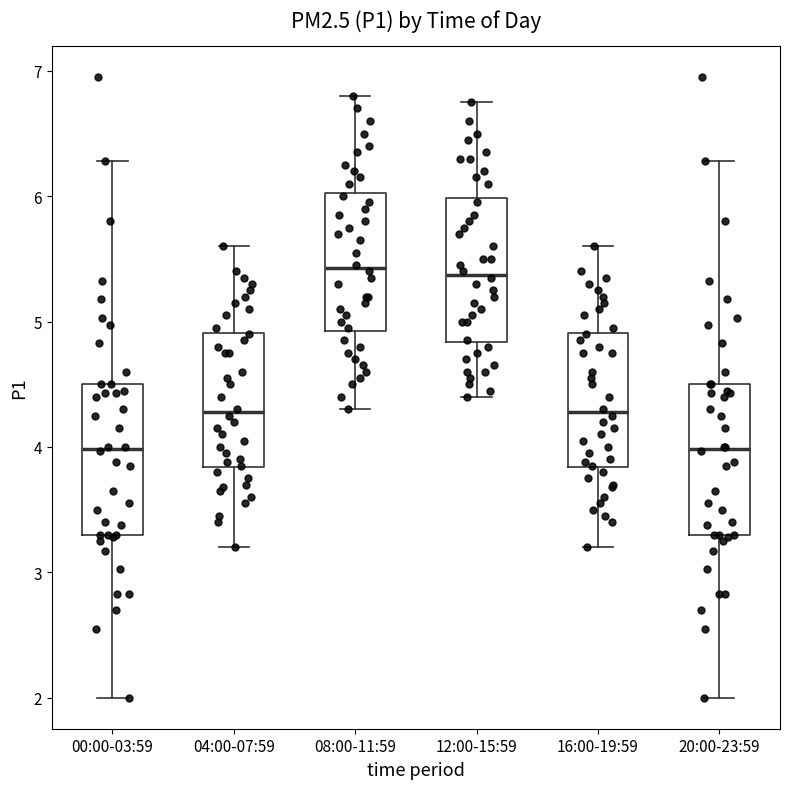

Reading left to right, transcribe this box plot: for each box, give where its median line is, the range the box spans, and where its two whiskers end, as read against the y-axis. The values are not printed on the chart, so give them approximately, as read against the axis.

00:00-03:59: median 4.0, box 3.3 to 4.5, whiskers 2.0 to 6.3
04:00-07:59: median 4.3, box 3.8 to 4.9, whiskers 3.2 to 5.6
08:00-11:59: median 5.4, box 4.9 to 6.0, whiskers 4.3 to 6.8
12:00-15:59: median 5.4, box 4.8 to 6.0, whiskers 4.4 to 6.8
16:00-19:59: median 4.3, box 3.8 to 4.9, whiskers 3.2 to 5.6
20:00-23:59: median 4.0, box 3.3 to 4.5, whiskers 2.0 to 6.3